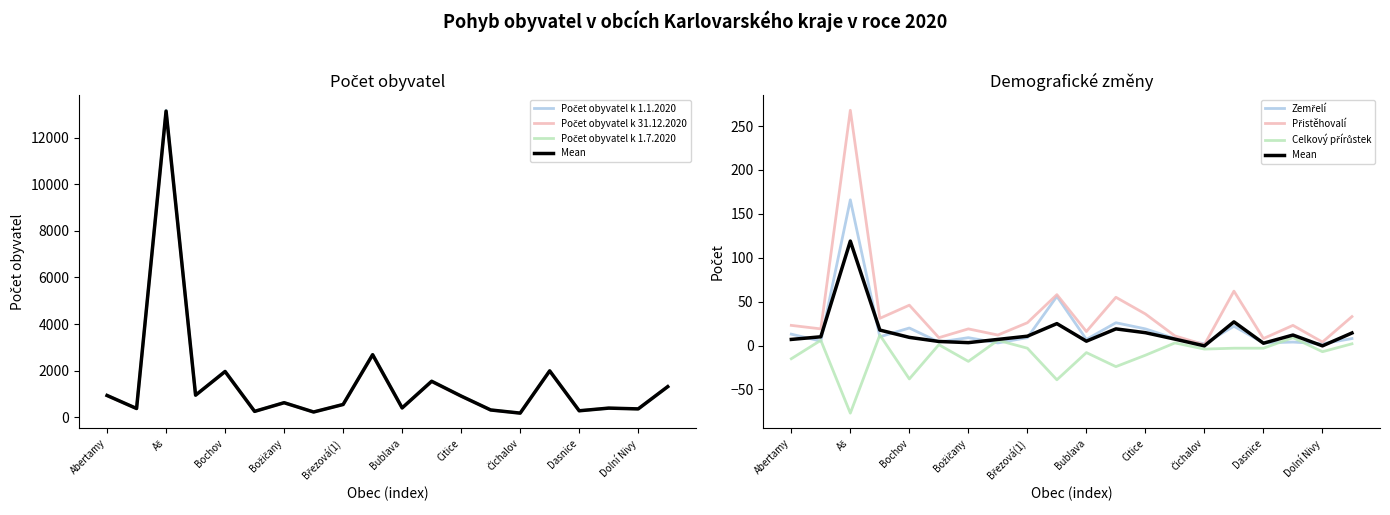

What is the difference between the Počet obyvatel k 31.12.2020 values at Dolní Nivy and Bražec?

127